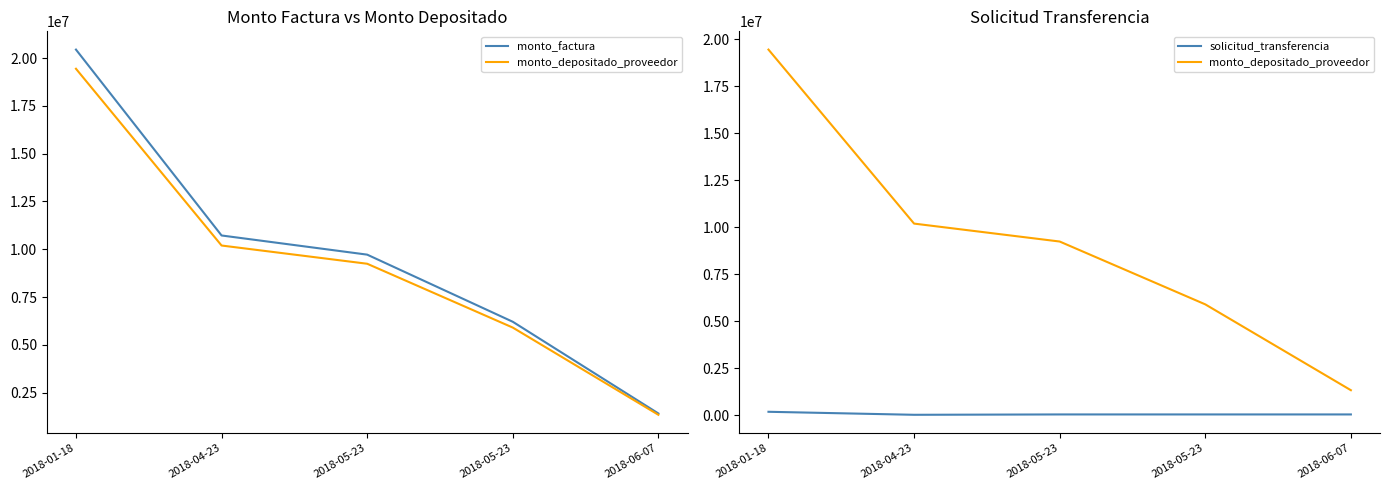

How many values in the solicitud_transferencia series exceed 52082?

2